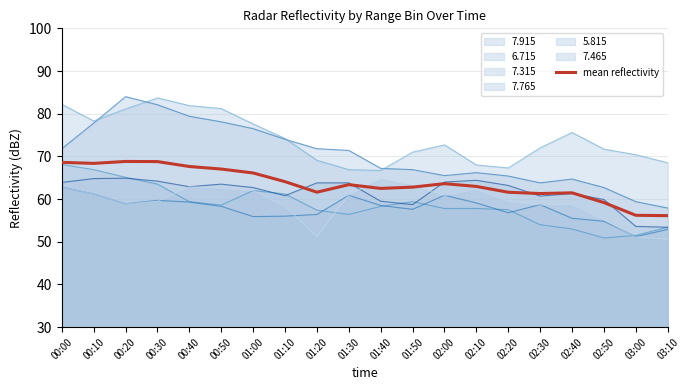

How many lines are shown in the chart?

7